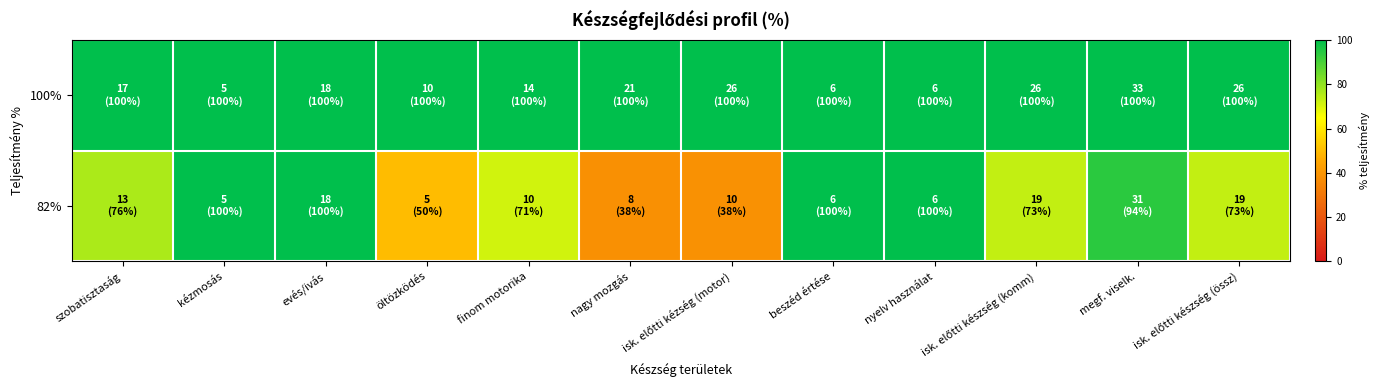

Which has a higher value, evés/ivás or megf. viselk.?

evés/ivás